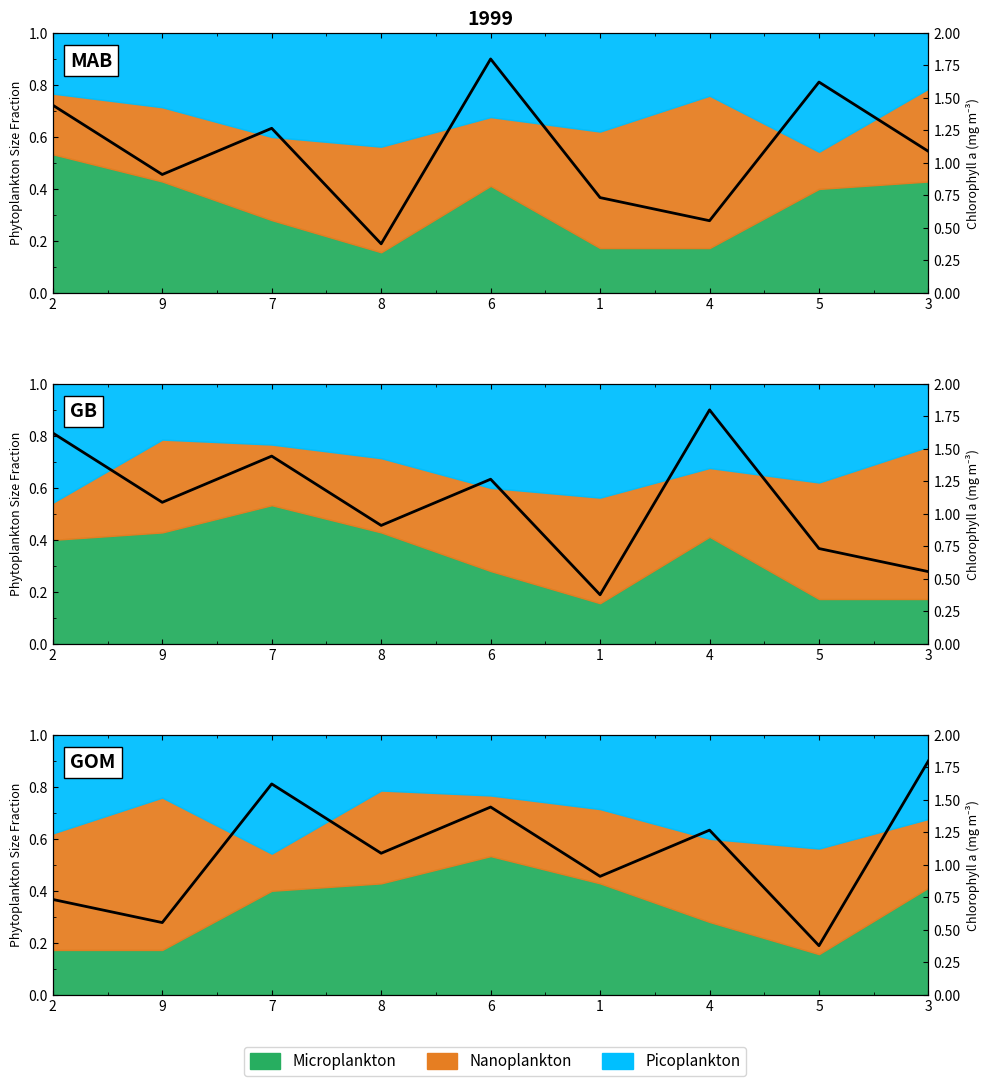

What is the difference between the maximum and minimum values?

0.7